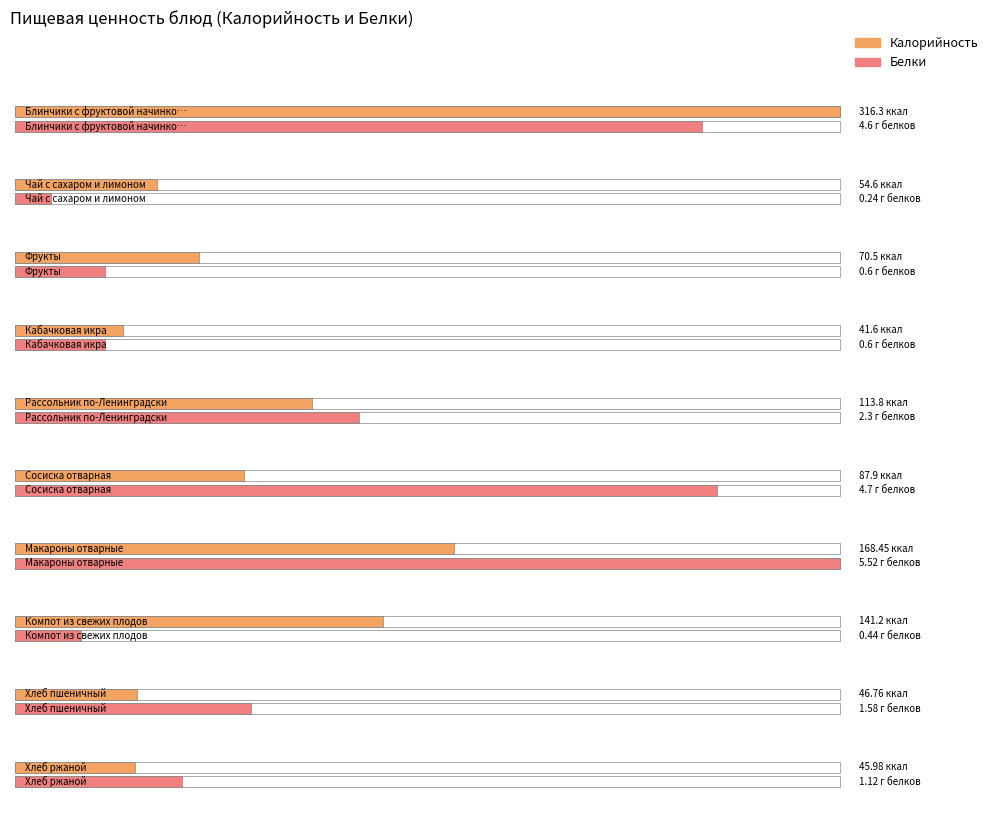

Which series has the widest spread of values?

Калорийность